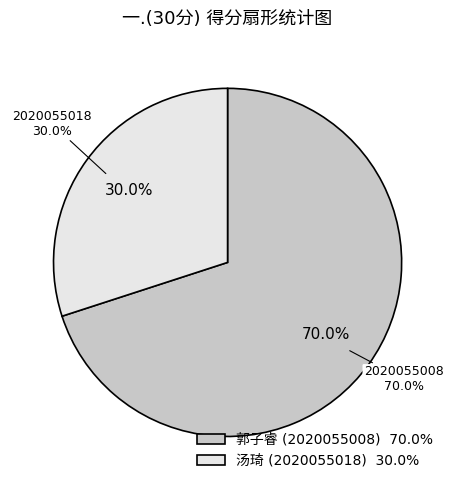

To the nearest percent, what percentage of the pie is 2020055018?

30%